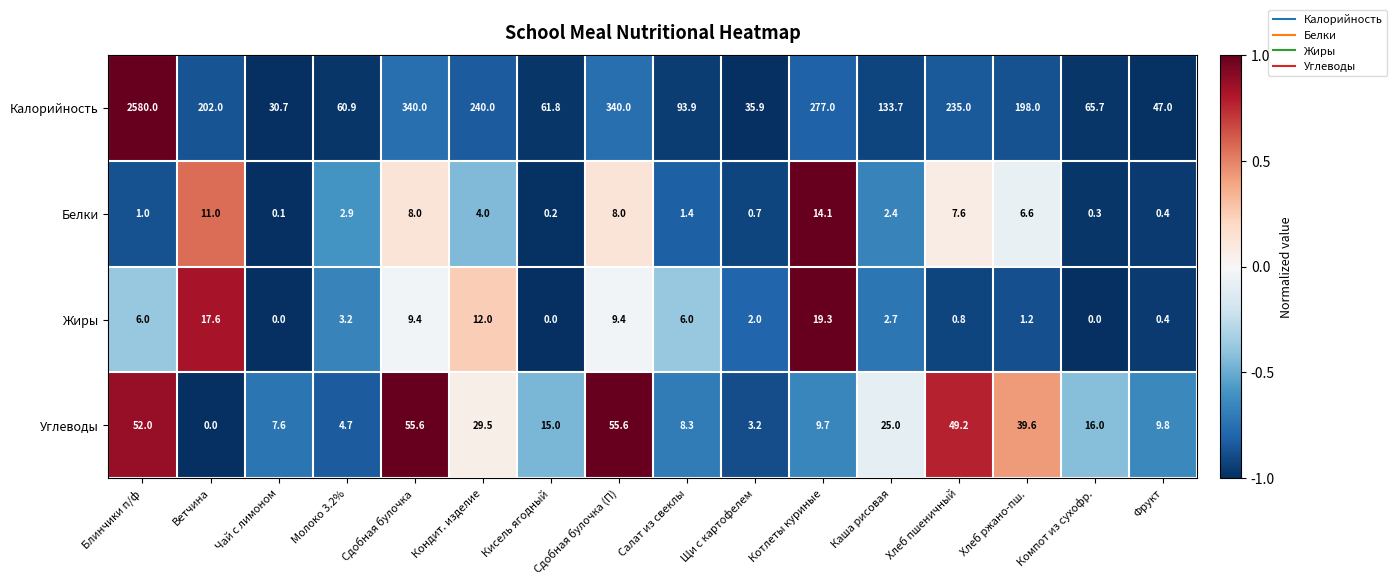

Rank the series by their maximum value, from lowest to highest.

Белки, Жиры, Углеводы, Калорийность